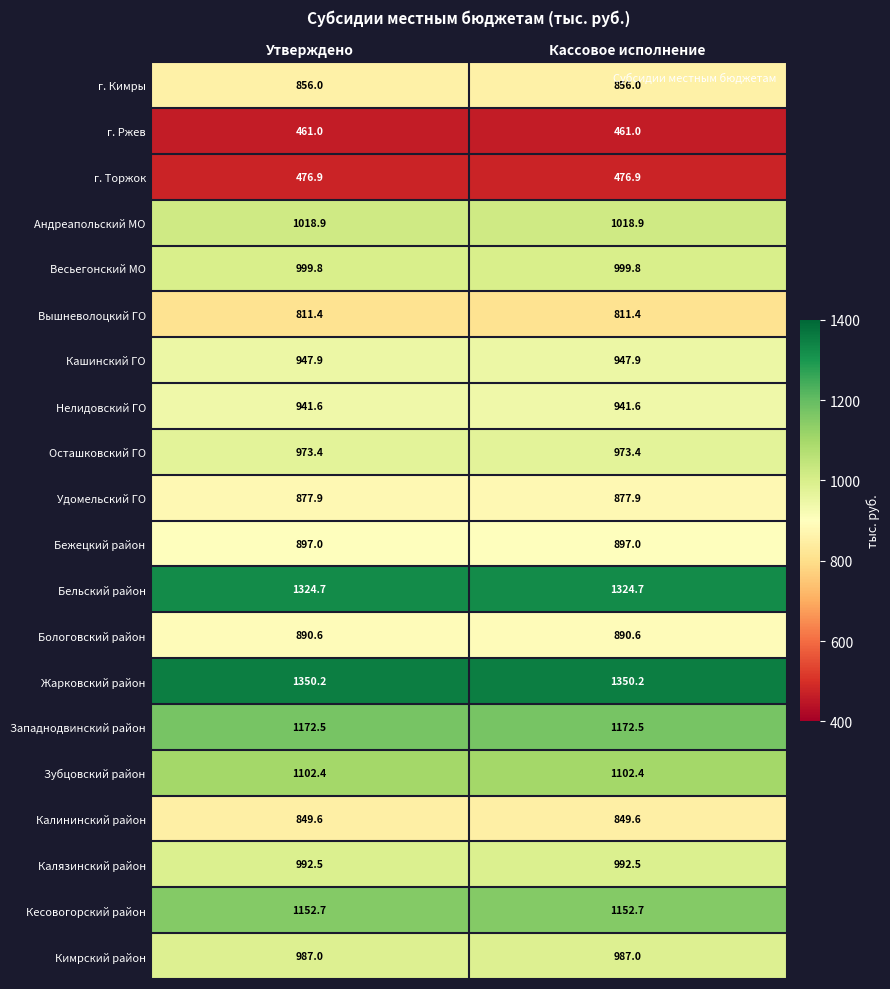

Is it true that Бельский район equals 1324.7 at Утверждено?

True